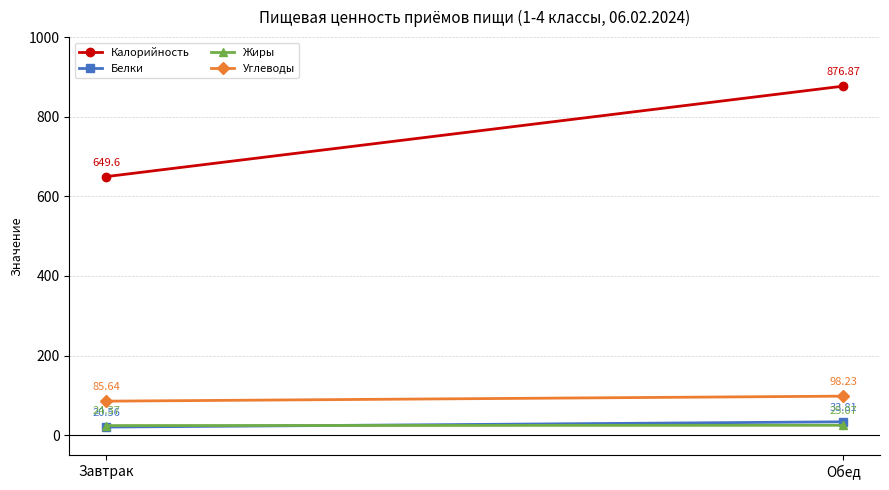

Which category has the highest value in the Жиры series?

Обед